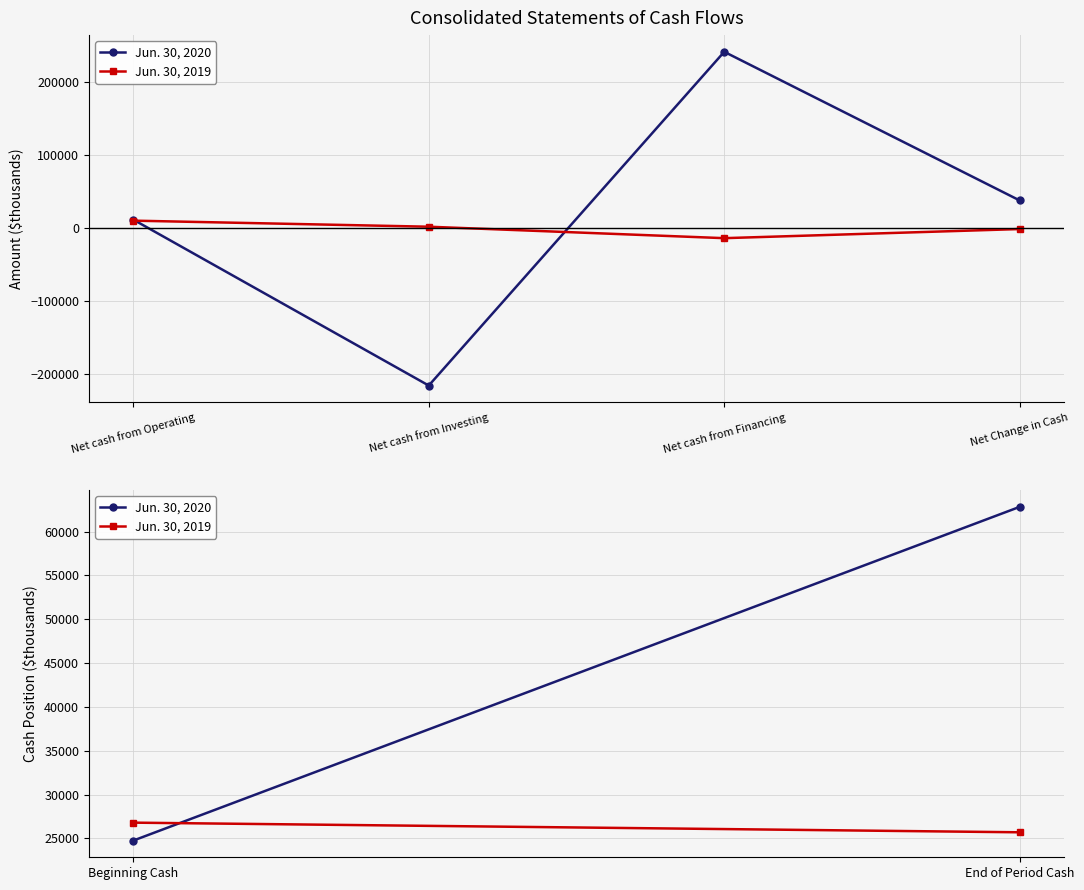

Reading left to right, extract all data points from this chart.

Jun. 30, 2020: 11836	-215862	242117	38091
Jun. 30, 2019: 10422	2096	-13619	-1101